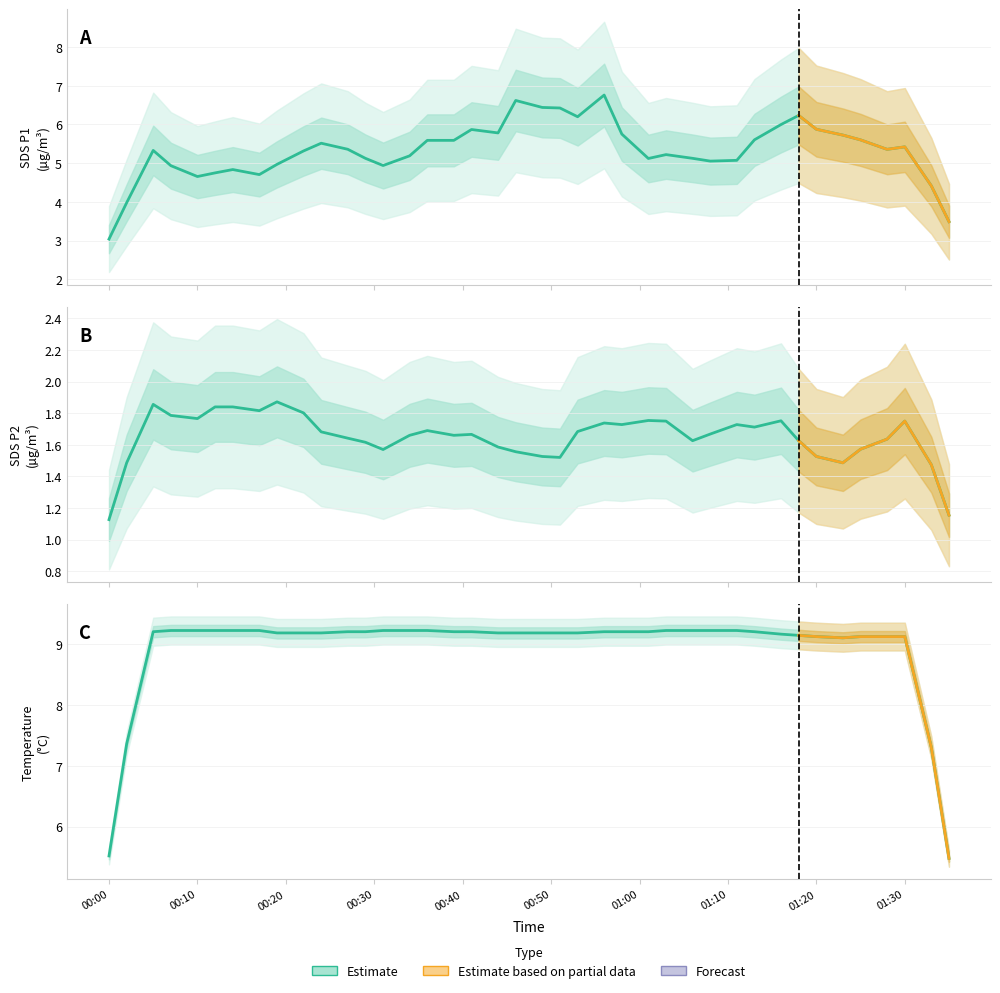

True or false: Temp and SDS_P2 intersect in this chart.

False